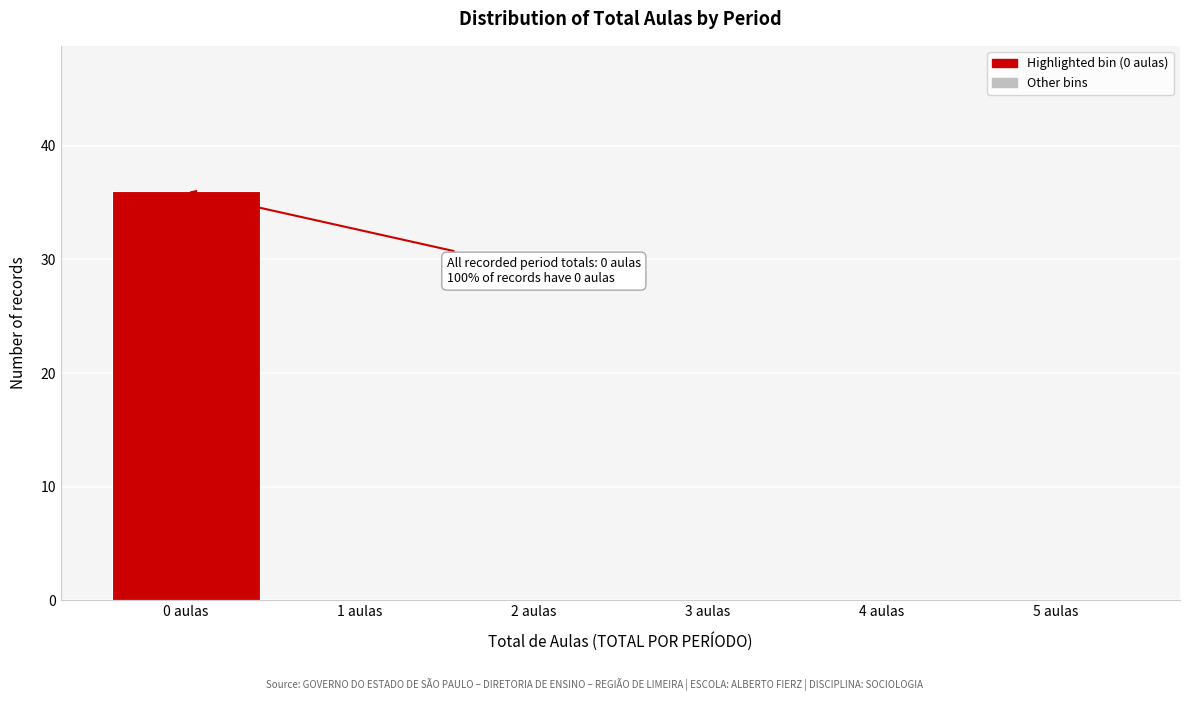

Reading left to right, list all the values displayed in this chart.

0 aulas=36	1 aulas=0	2 aulas=0	3 aulas=0	4 aulas=0	5 aulas=0